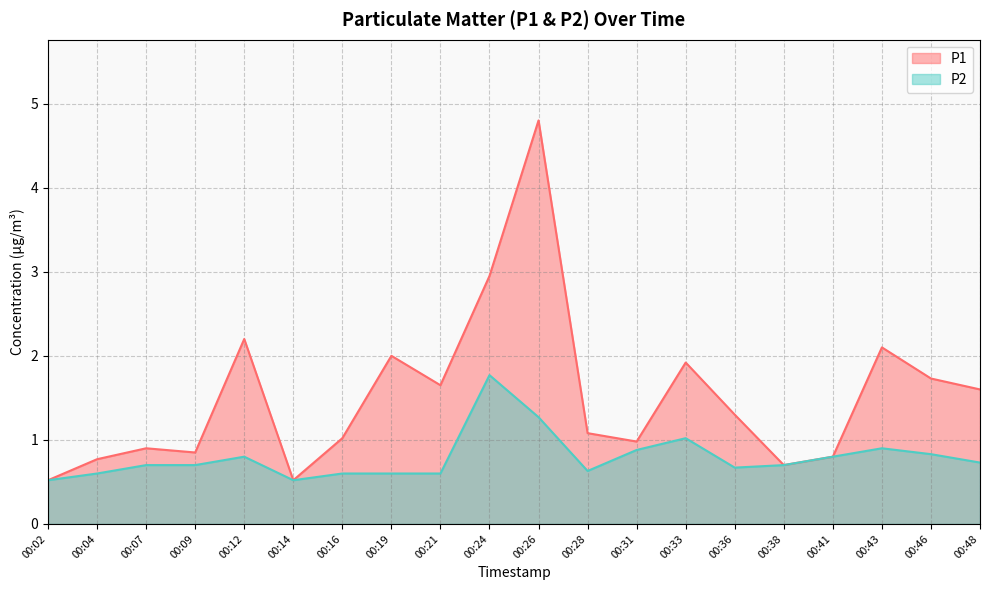

The P2 series shows 0.6 at 00:28. True or false?

True